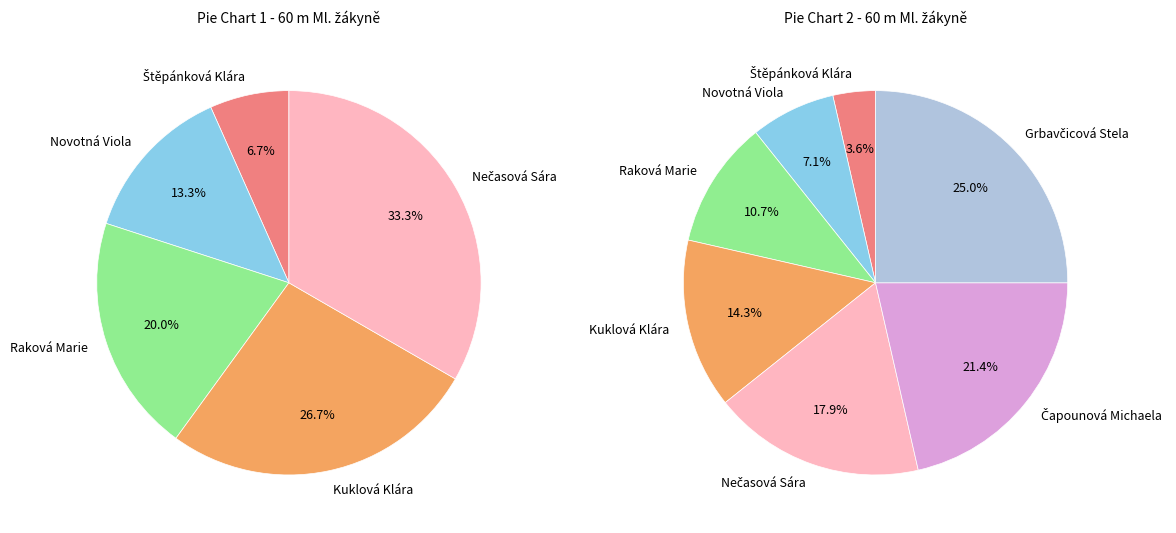

To the nearest percent, what portion does Kuklová Klára represent?

14%